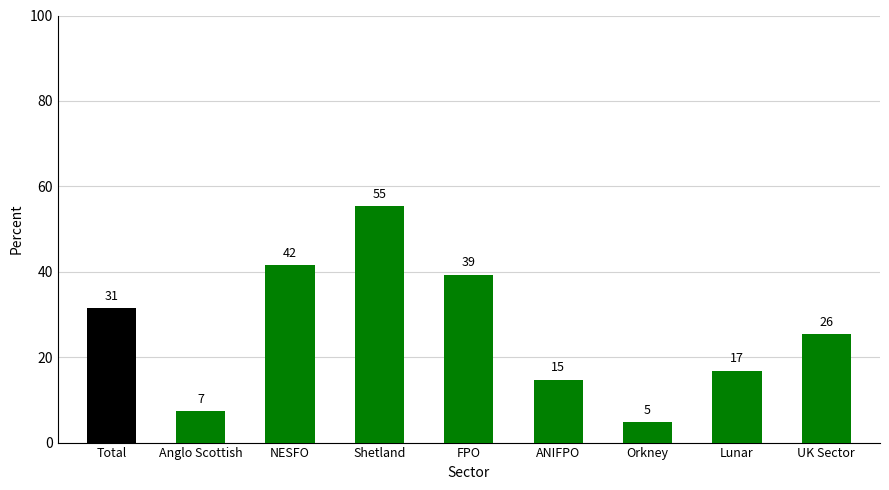

At which label does the data first exceed 25?

Total